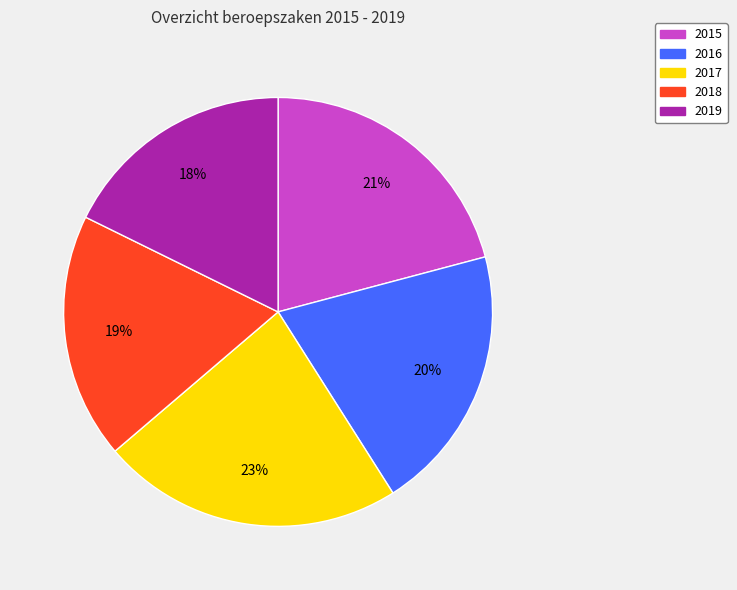

To the nearest percent, what portion does 2019 represent?

18%